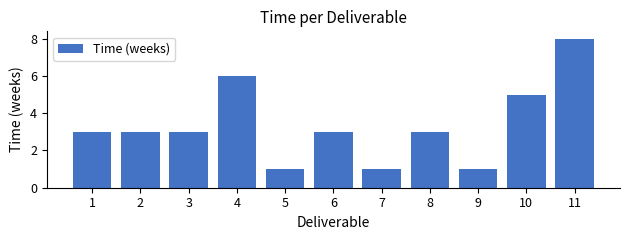

Reading left to right, what are all the values shown in this chart?

3	3	3	6	1	3	1	3	1	5	8